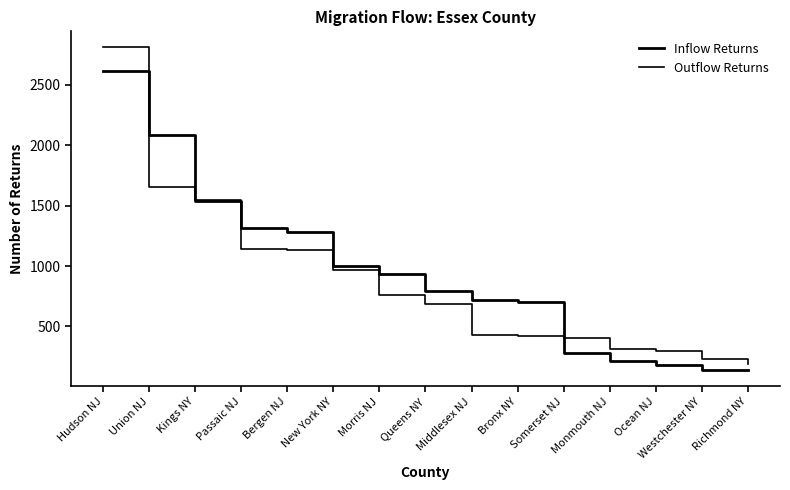

How many lines are shown in the chart?

2